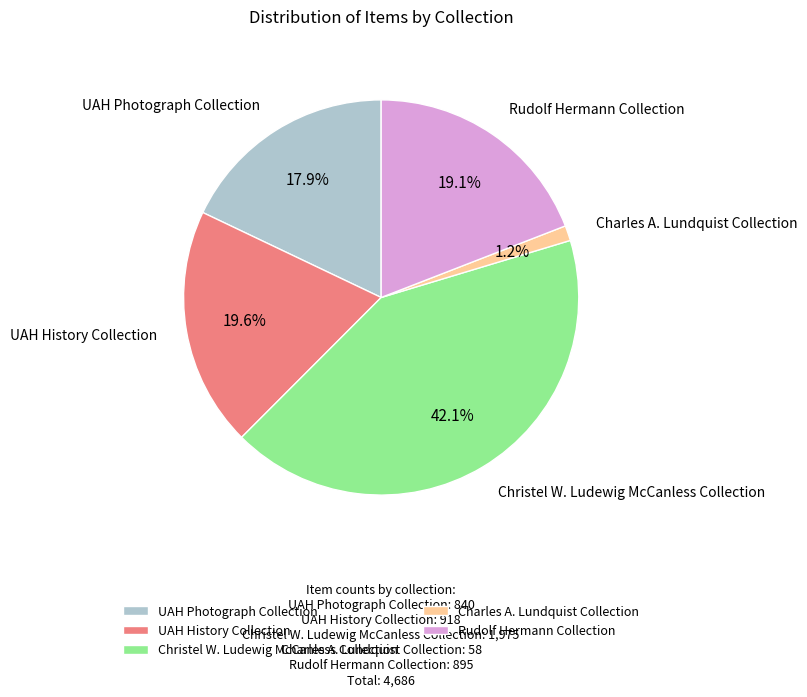

Is it true that UAH Photograph Collection is 18% of the pie?

True